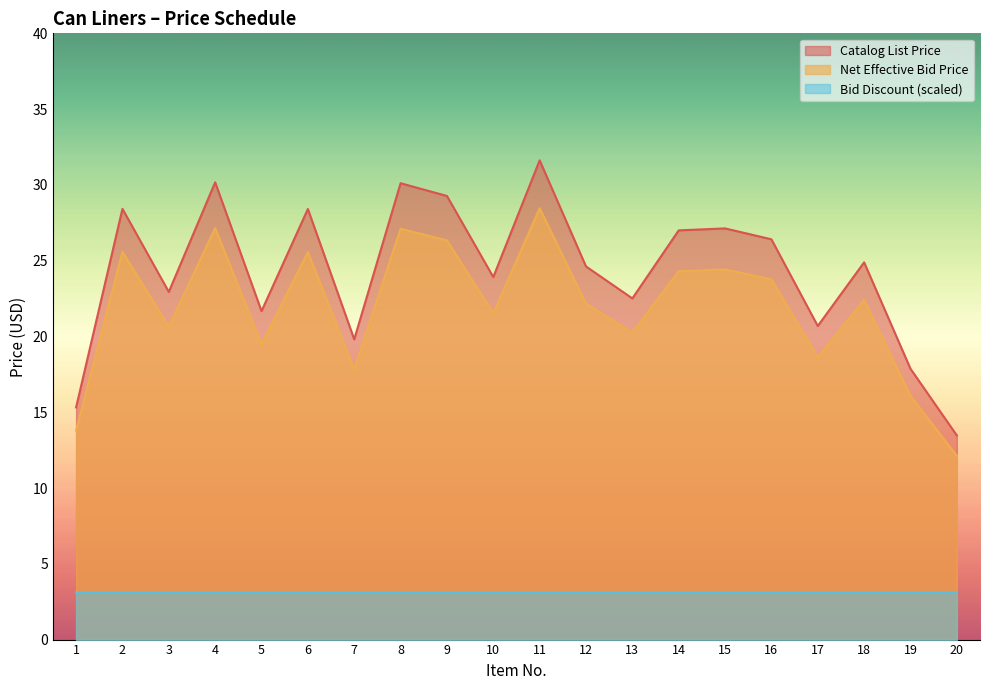

True or false: Net Effective Bid Price and Bid Discount (scaled) intersect in this chart.

False